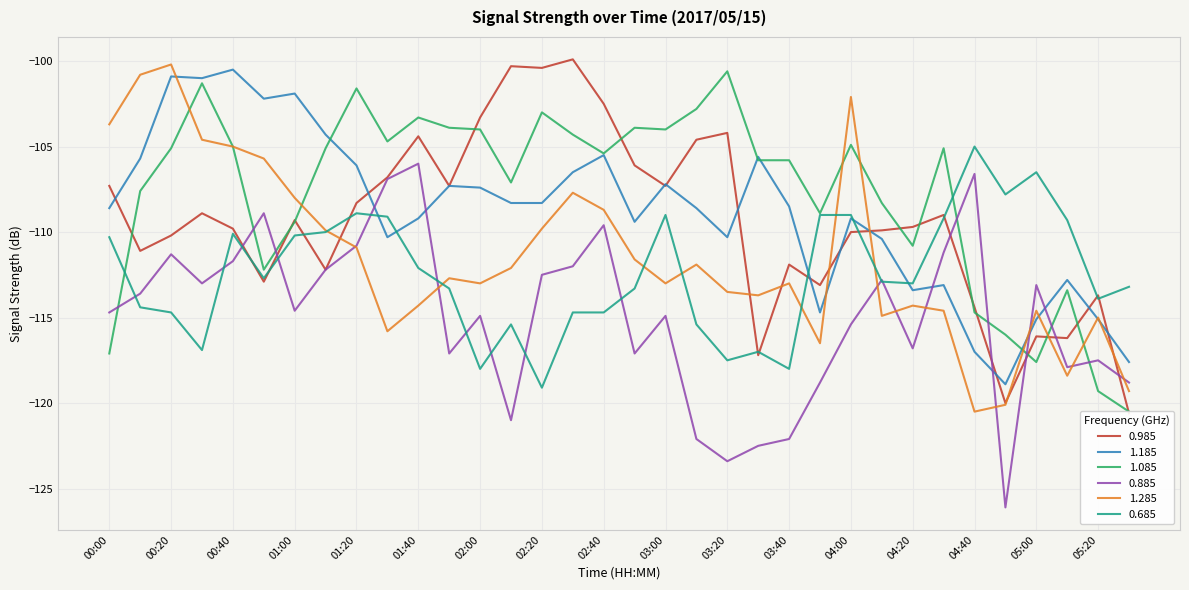

At how many categories does at least one series exceed -101?

7